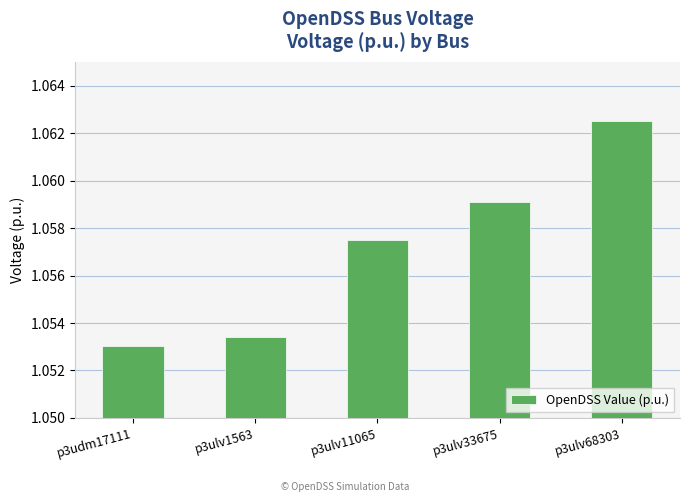

Which label corresponds to the smallest value in the chart?

p3udm17111